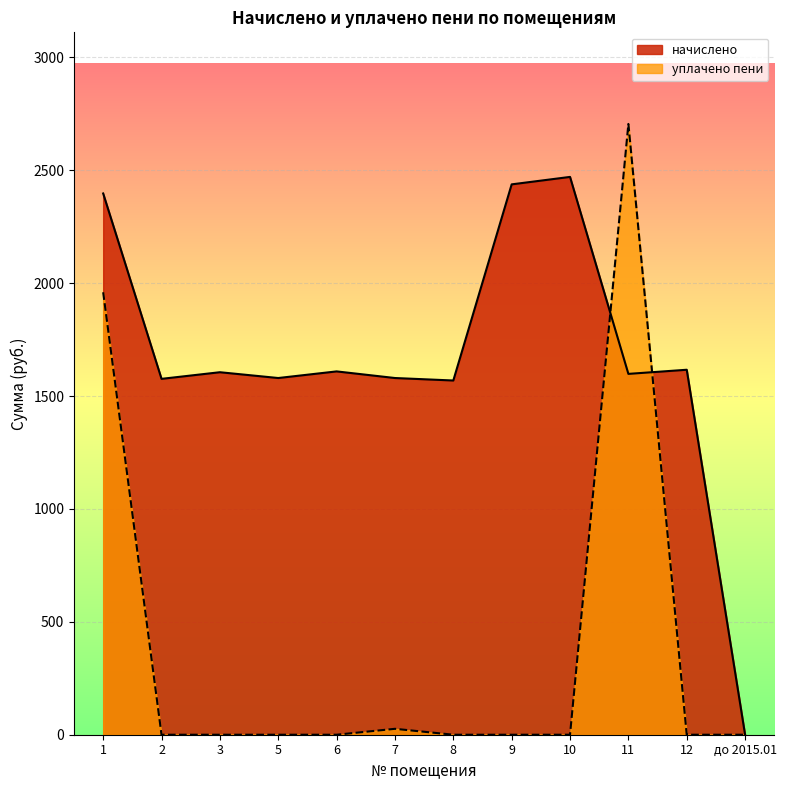

Where do уплачено пени and начислено first cross each other?

10 and 11